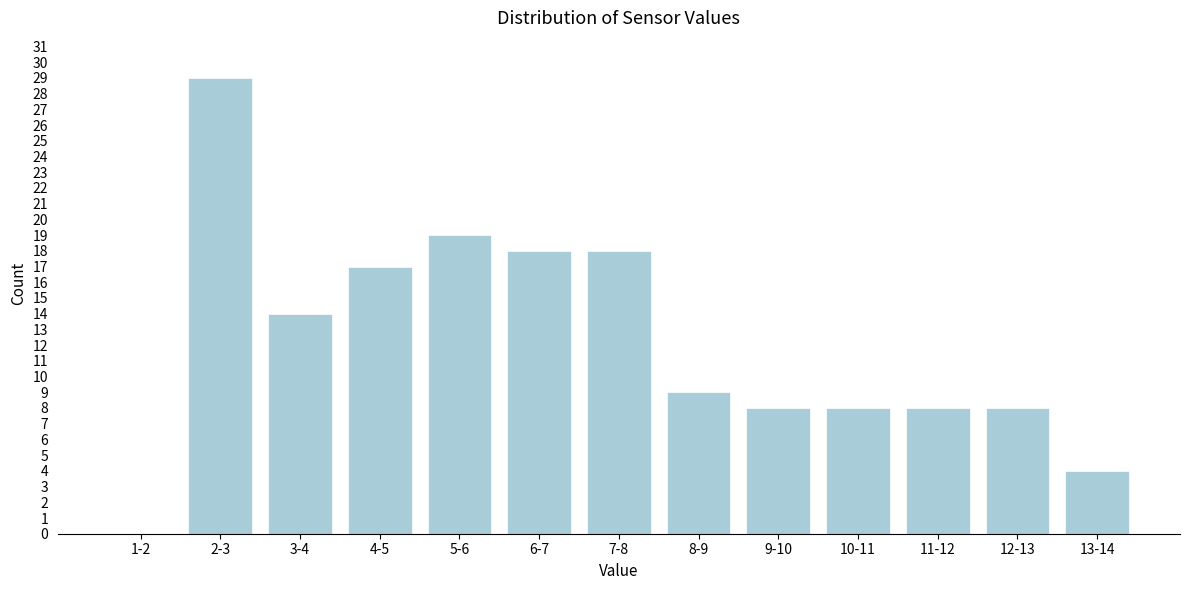

Reading left to right, what are all the values shown in this chart?

1-2=0	2-3=29	3-4=14	4-5=17	5-6=19	6-7=18	7-8=18	8-9=9	9-10=8	10-11=8	11-12=8	12-13=8	13-14=4